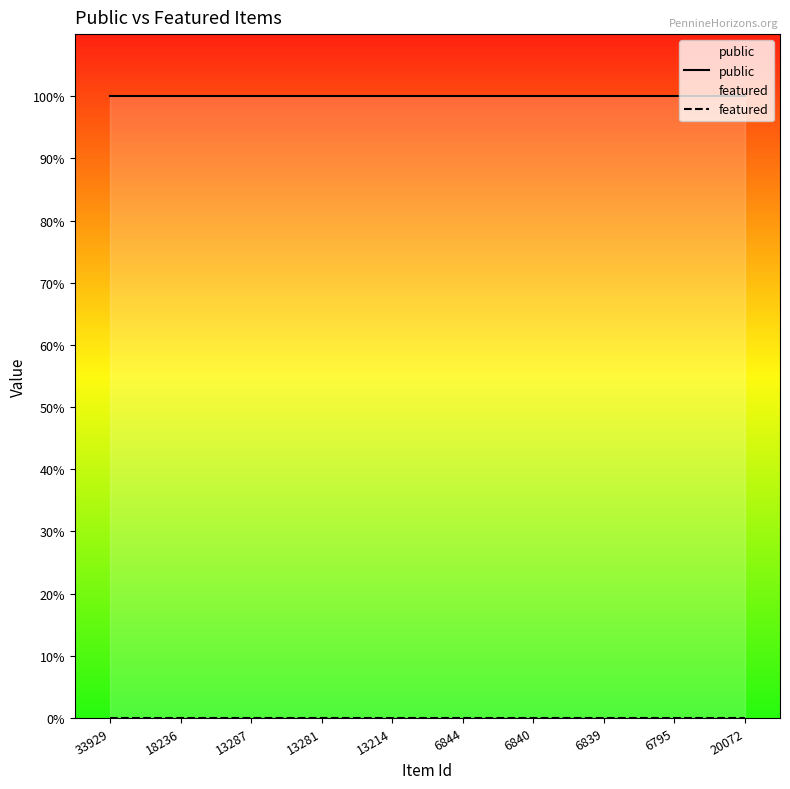

What is the label of the 10th point from the right?

33929